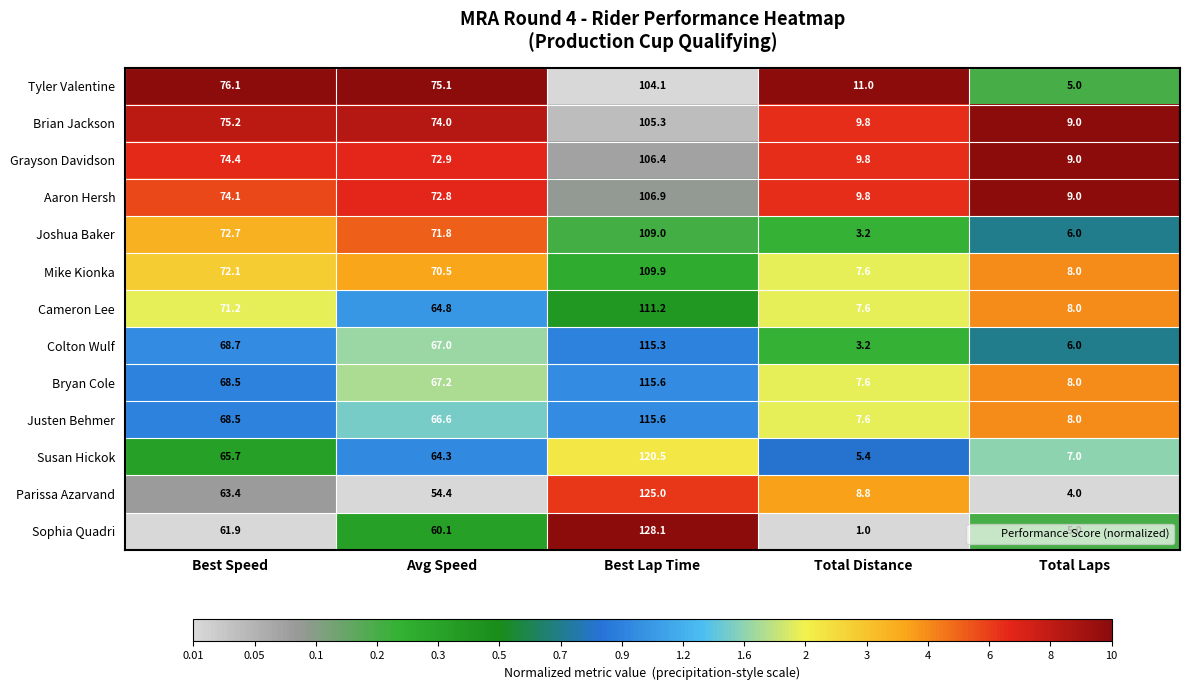

Rank the series at Avg Speed from highest to lowest value.

Tyler Valentine, Brian Jackson, Grayson Davidson, Aaron Hersh, Joshua Baker, Mike Kionka, Bryan Cole, Colton Wulf, Justen Behmer, Cameron Lee, Susan Hickok, Sophia Quadri, Parissa Azarvand